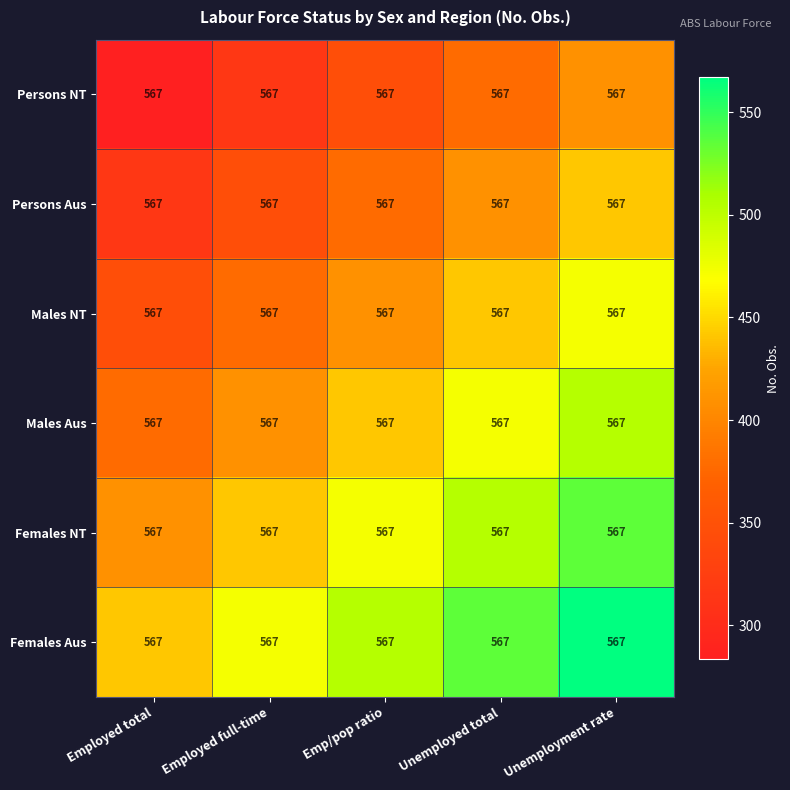

Between Employed full-time and Unemployment rate, which series saw the biggest shift?

Females Aus